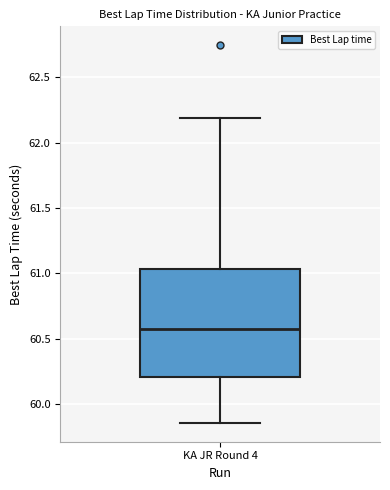

Read this box plot against the y-axis: the position of the median line, the range covered by the box, and the ends of both whiskers. The values are not printed on the chart, so give them approximately, as read against the axis.

median 60.60, box 60.20 to 61.05, whiskers 59.85 to 62.20